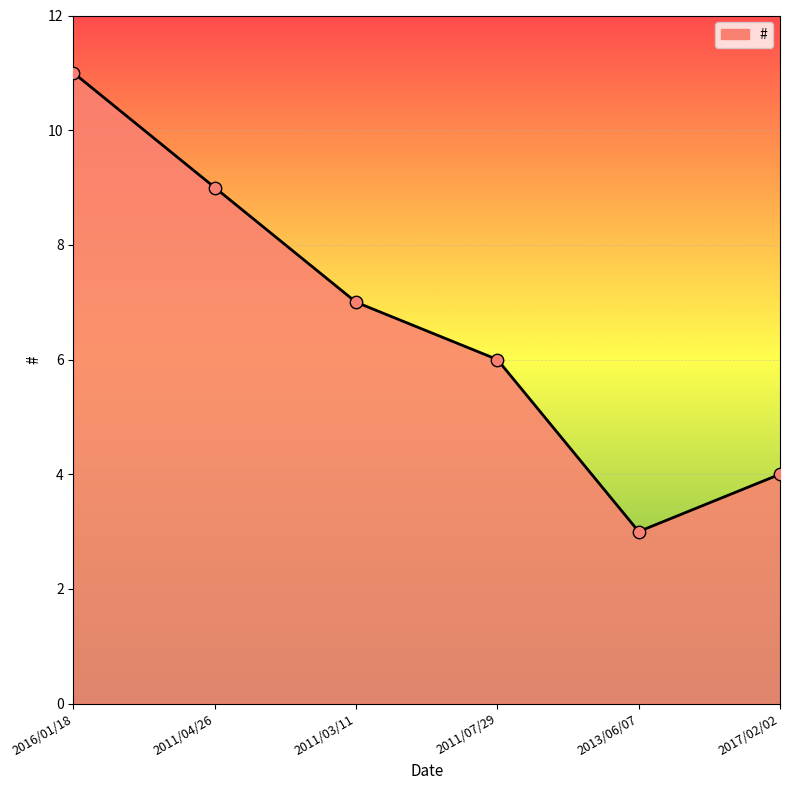

Approximately how many times larger is the value at 2013/06/07 compared to 2011/04/26?

0.3